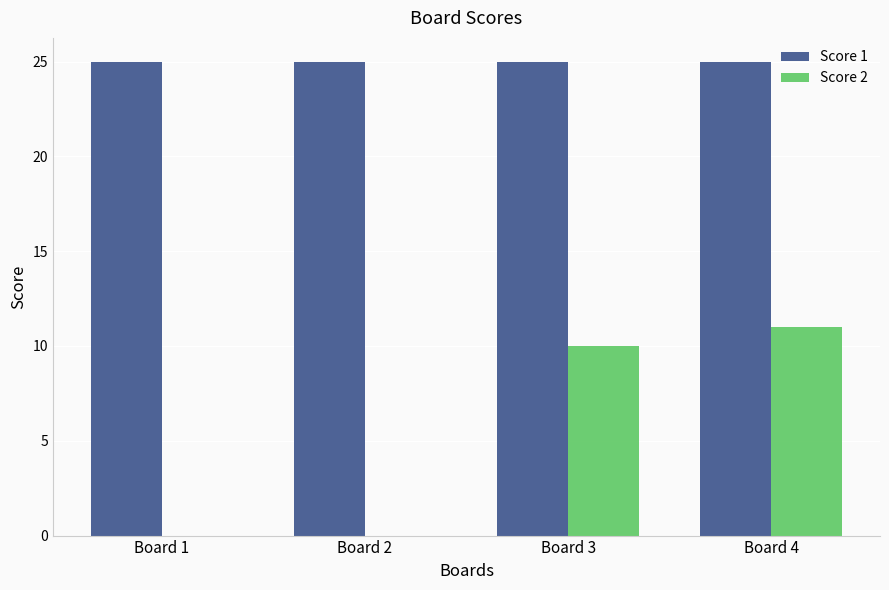

Reading left to right, extract all data points from this chart.

Score 1: 25	25	25	25
Score 2: 0	0	10	11